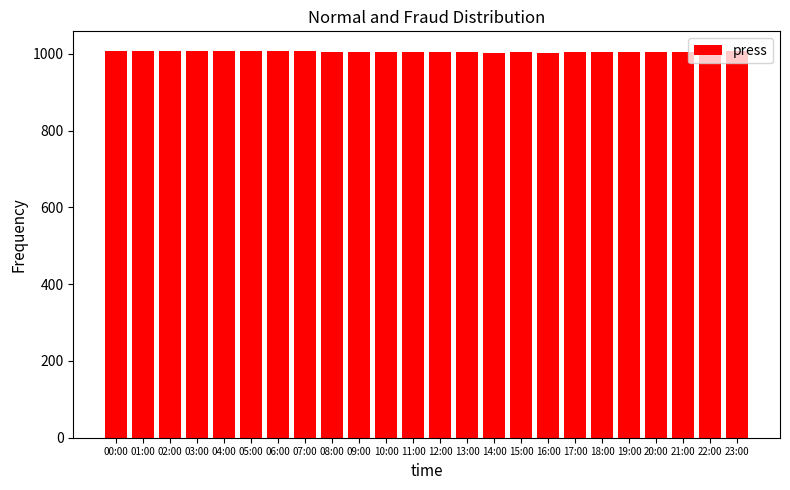

What is the average value?

1005.4